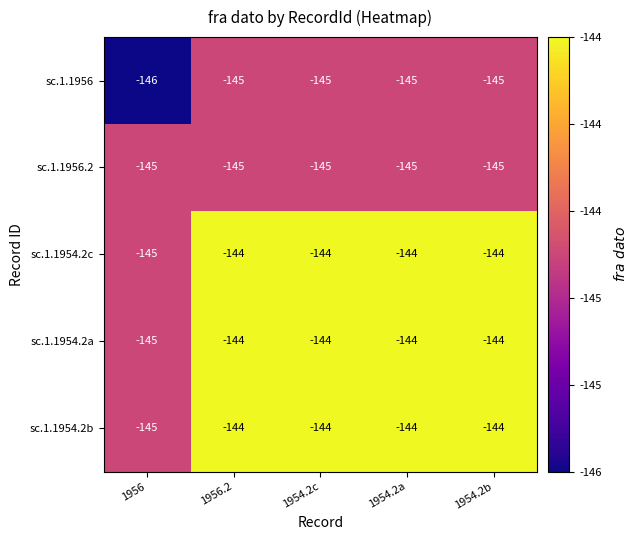

Is the value of sc.1.1954.2a at 1954.2c greater than the value of sc.1.1956.2 at 1954.2c?

Yes